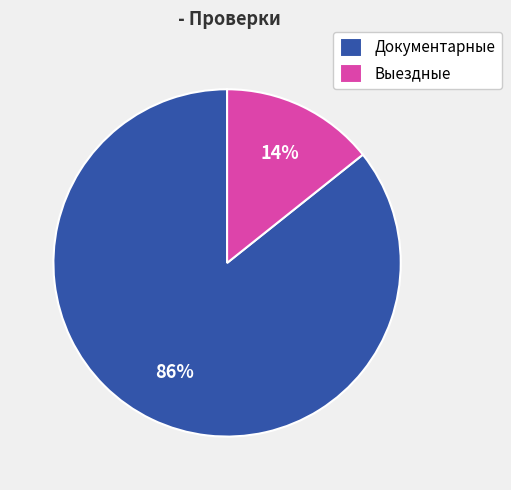

To the nearest percent, what is the combined percentage of Выездные and Документарные?

100%